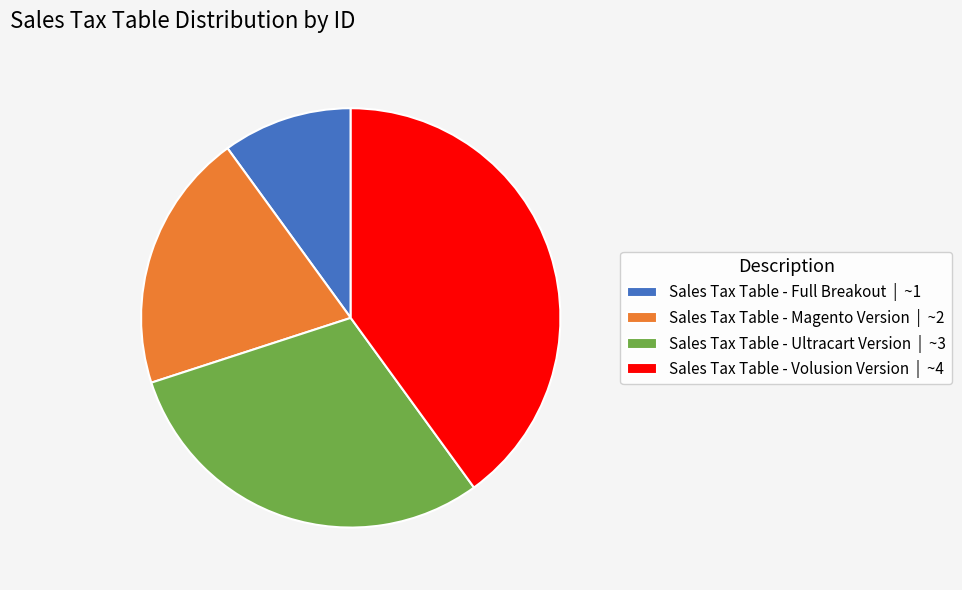

How many slices are in this pie chart?

4